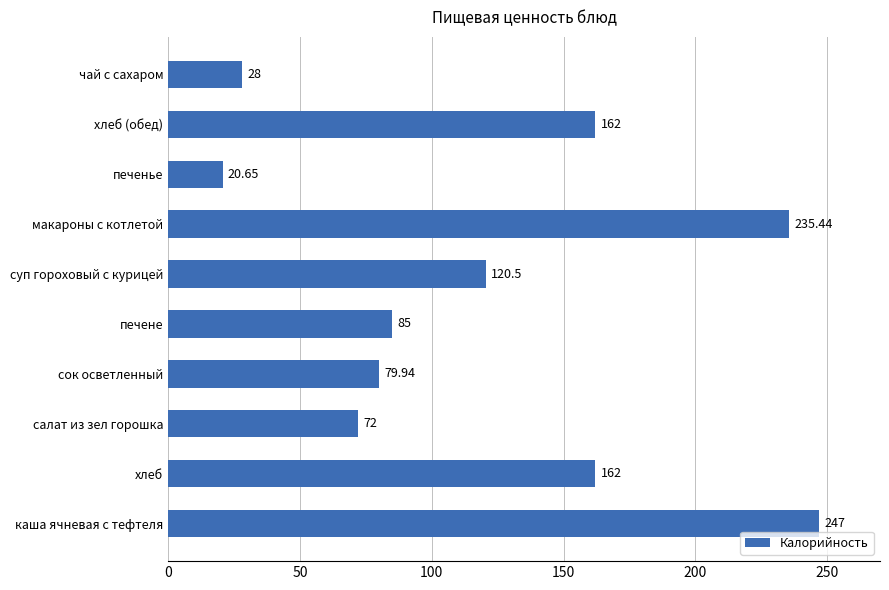

Which category has the highest value across all series?

каша ячневая с тефтеля